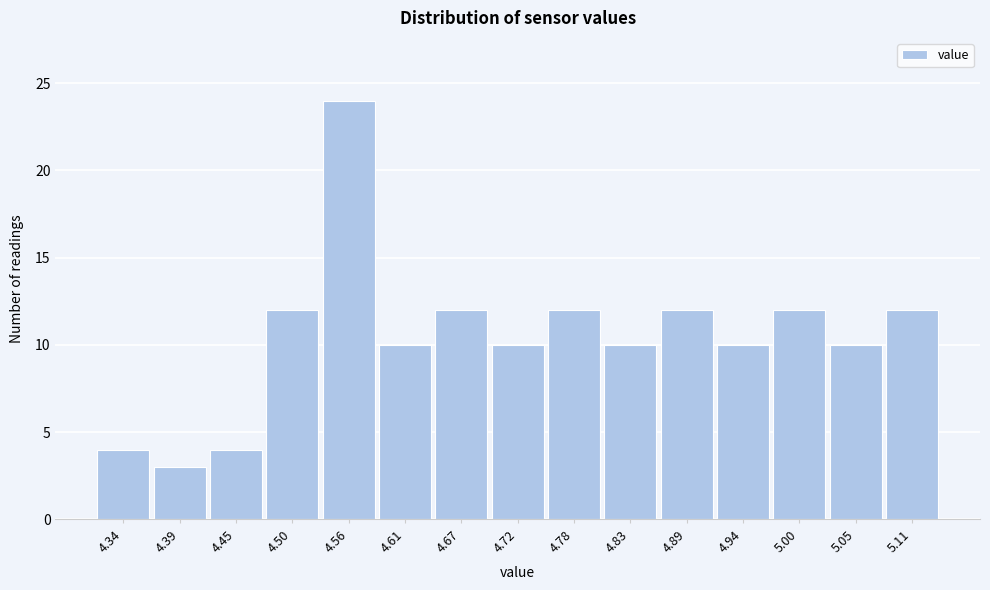

Reading left to right, transcribe all the data shown in this chart.

4.34=4	4.39=3	4.45=4	4.50=12	4.56=24	4.61=10	4.67=12	4.72=10	4.78=12	4.83=10	4.89=12	4.94=10	5.00=12	5.05=10	5.11=12